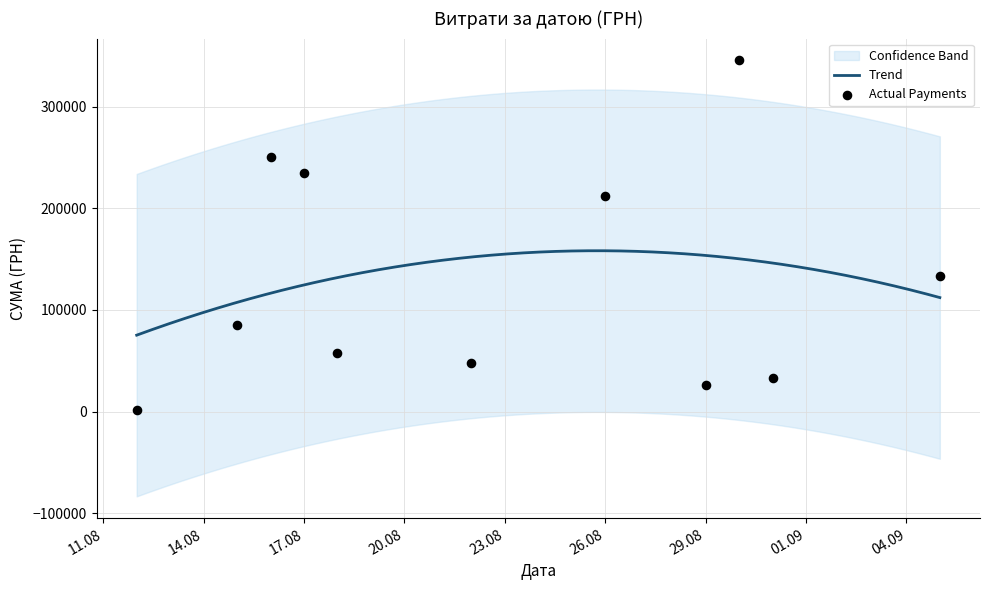

What is the ratio of the value at 4 to the value at 30?

20.3